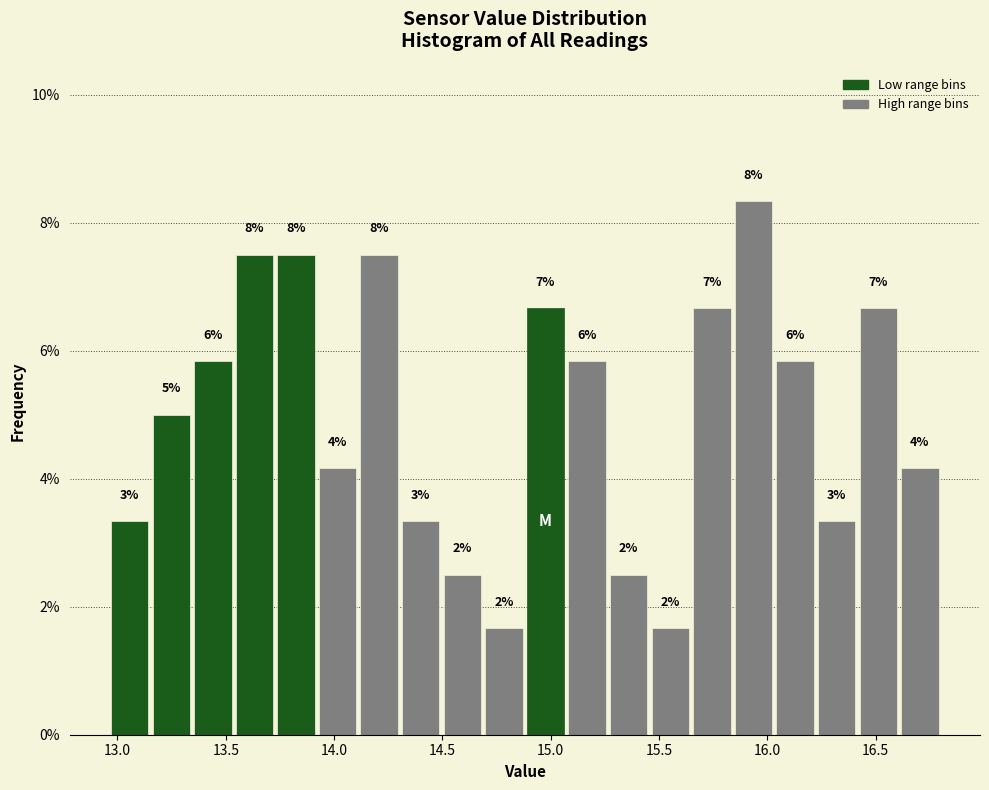

Around what value on the x-axis is the tallest bar? Give the approximate position of its centre, as read against the axis.

15.95